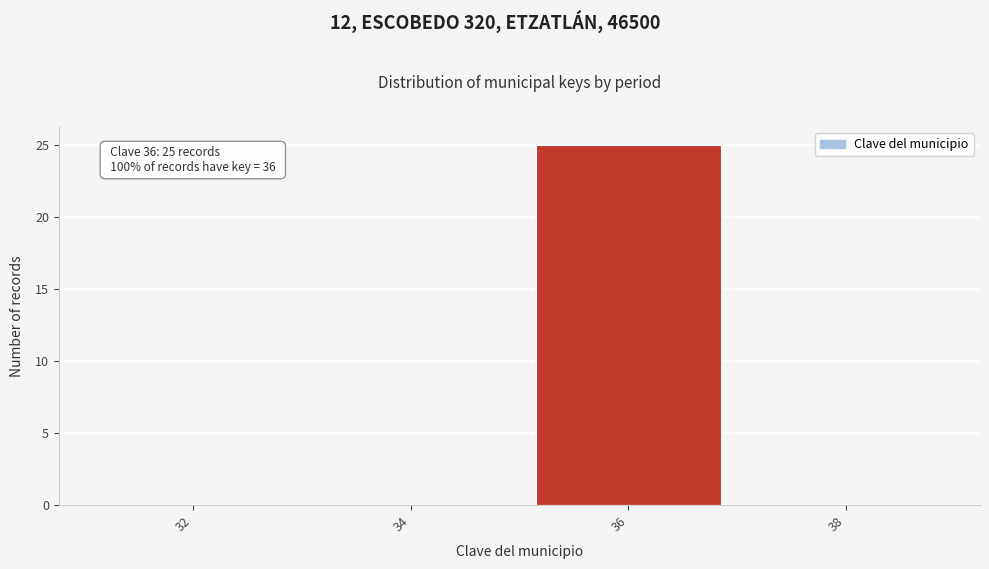

Reading right to left, list all the values displayed in this chart.

38=0	36=25	34=0	32=0